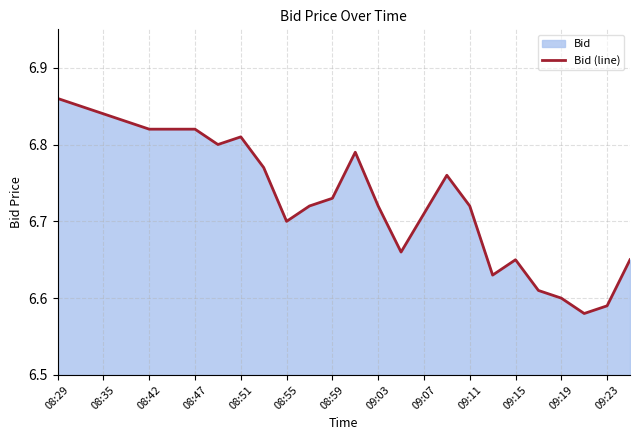

Which has a higher value, 08:42 or 08:29?

08:29